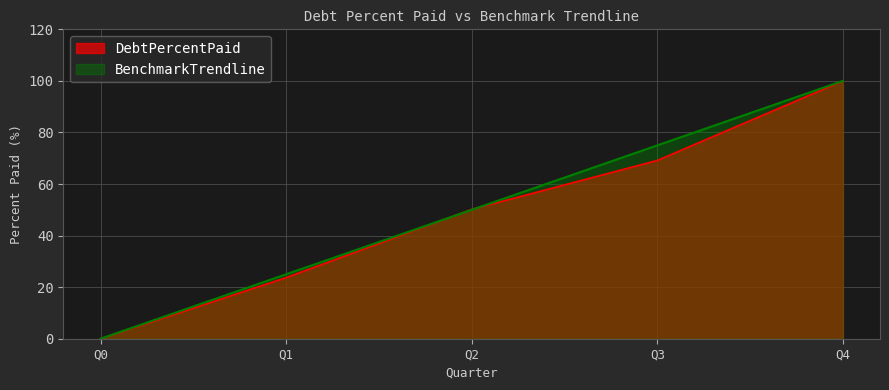

The DebtPercentPaid series shows 76.6 at Q2. True or false?

False